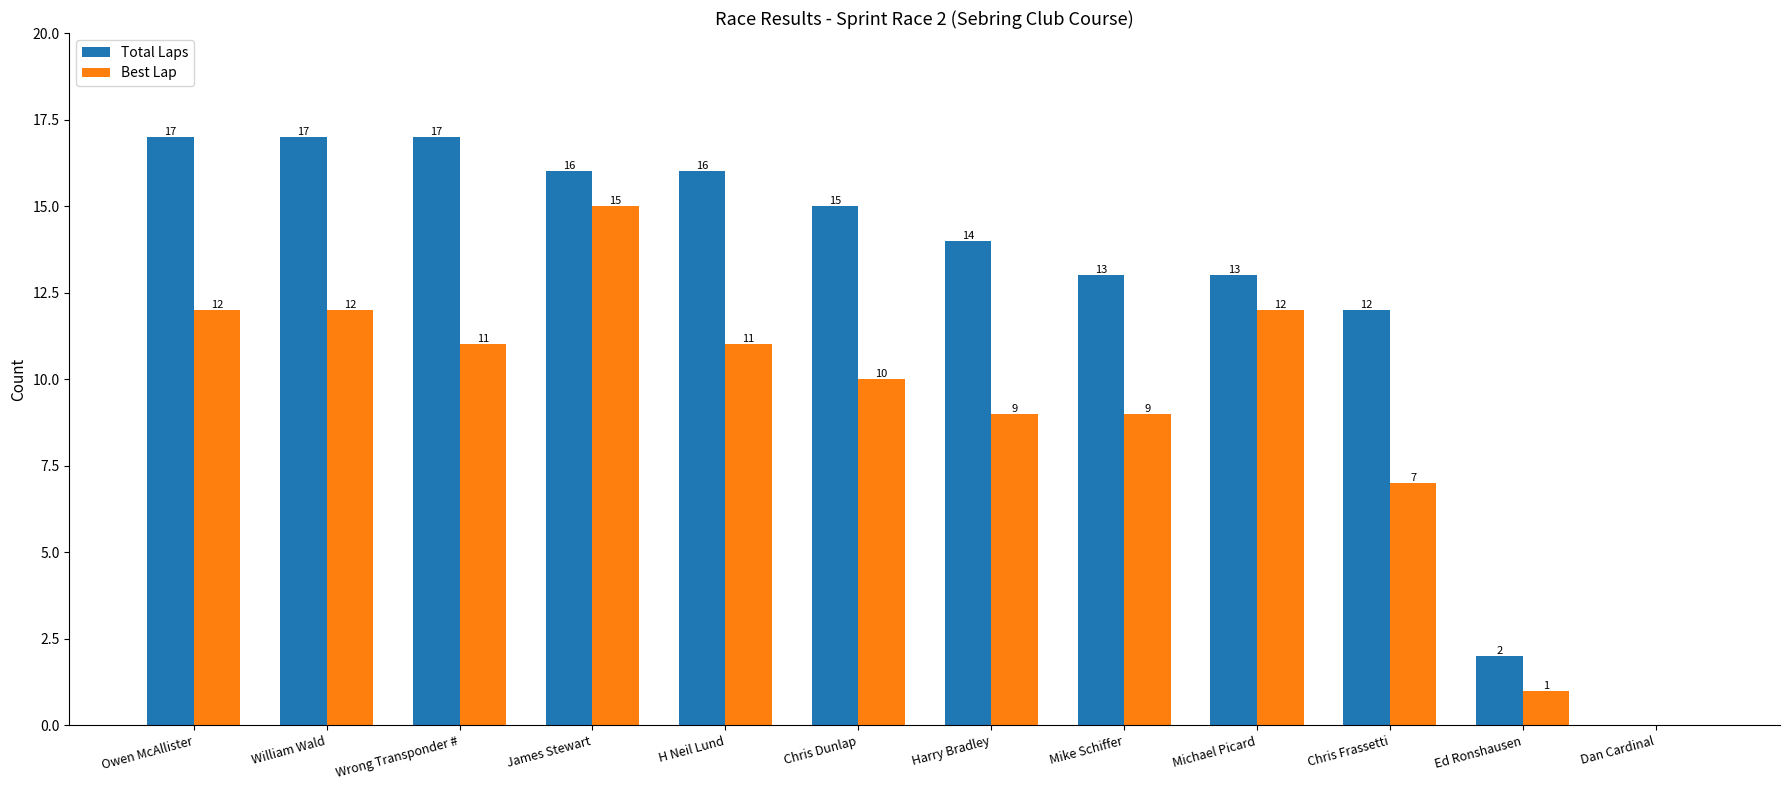

Which series has the largest total across all categories?

Total Laps